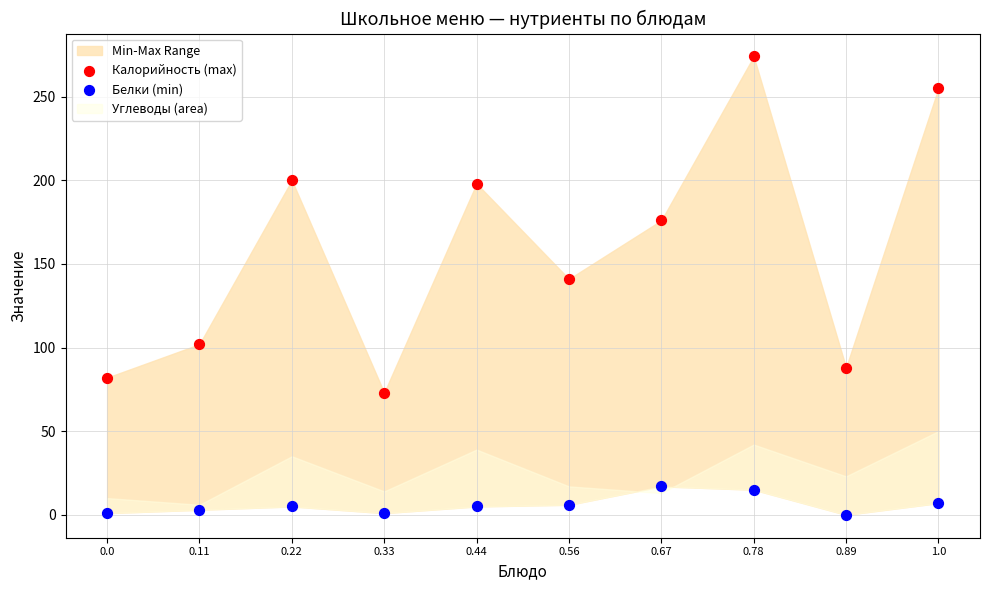

Which series contains the lowest Y value?

Белки (min)